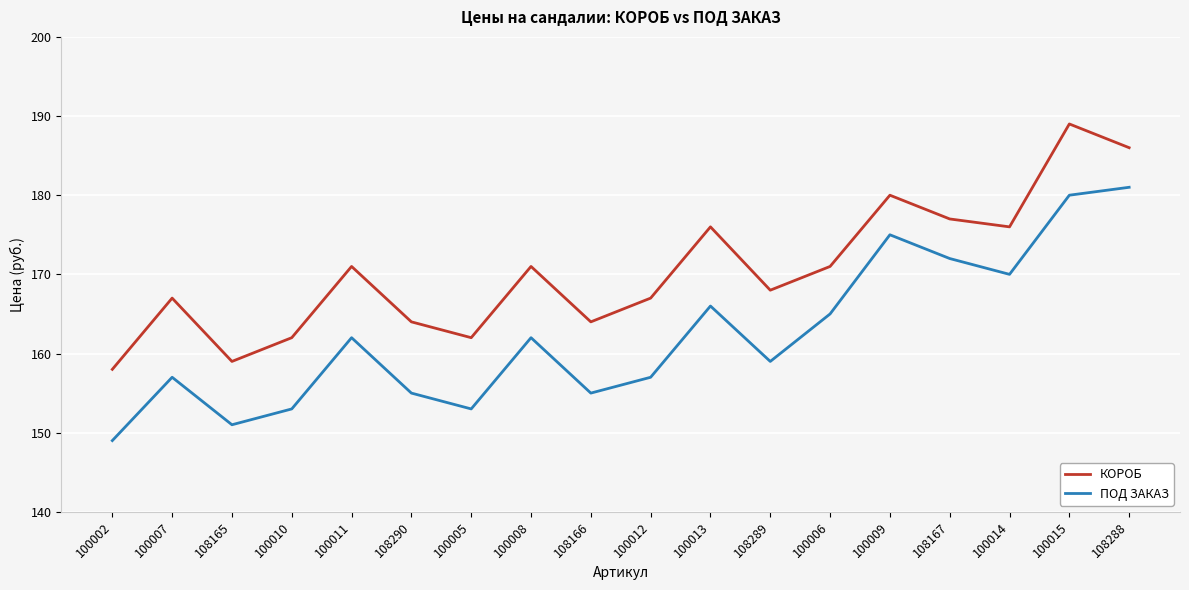

True or false: ПОД ЗАКАЗ and КОРОБ intersect in this chart.

False